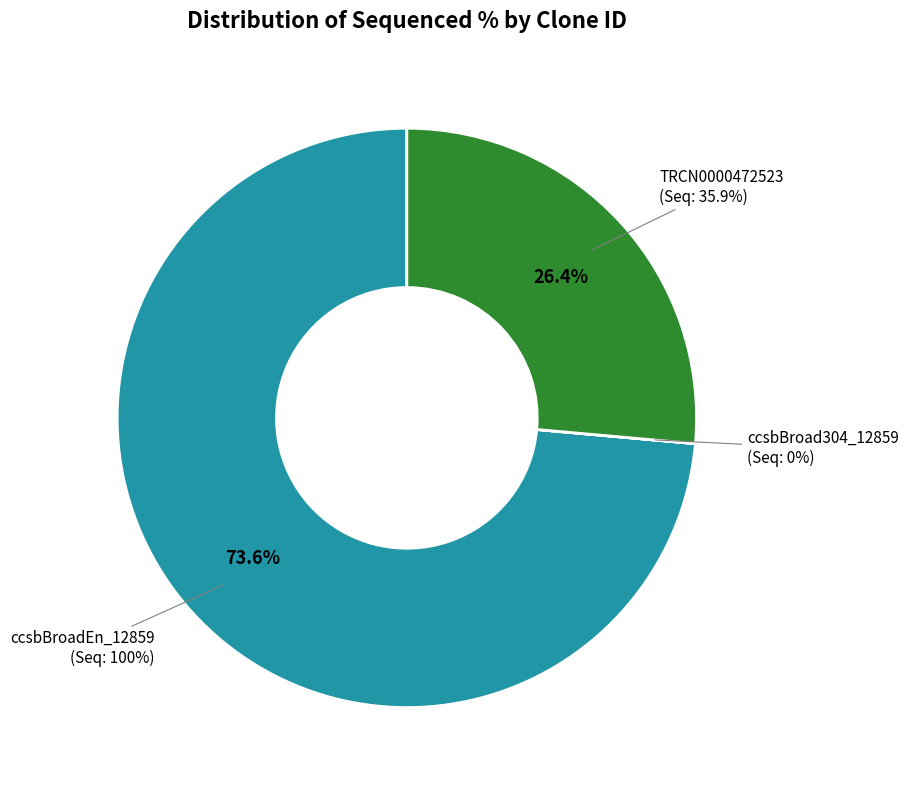

What percentage is the ccsbBroadEn_12859 slice, to the nearest percent?

74%